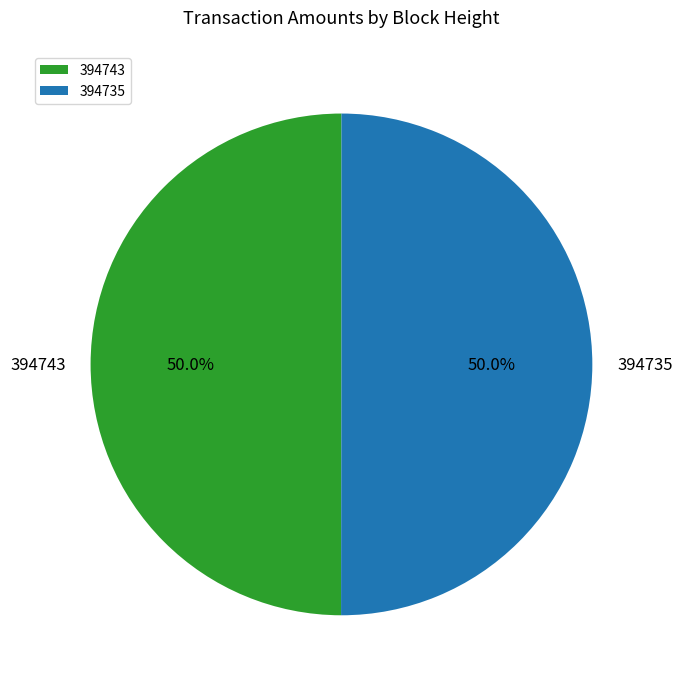

What percentage is NOT represented by 394743?

50.0%